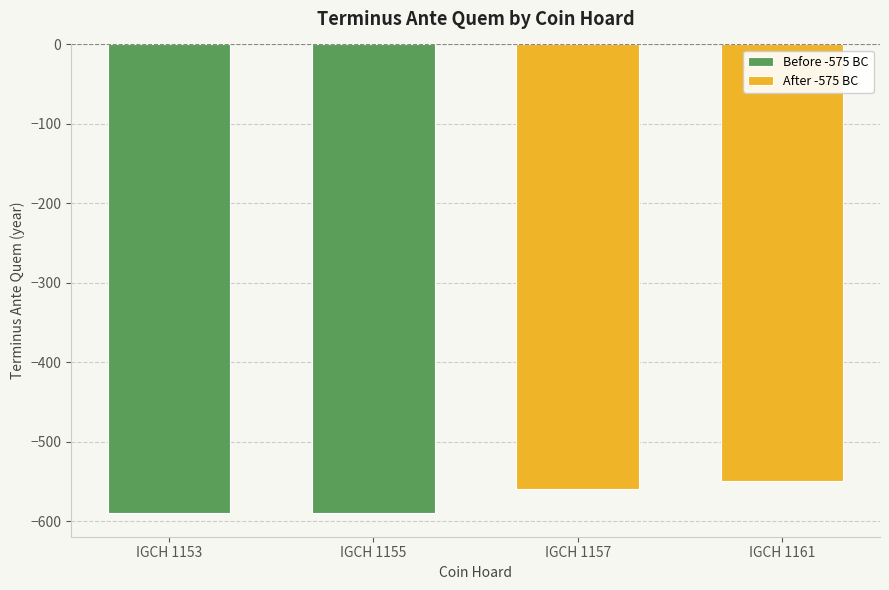

How many bars are there in total?

4